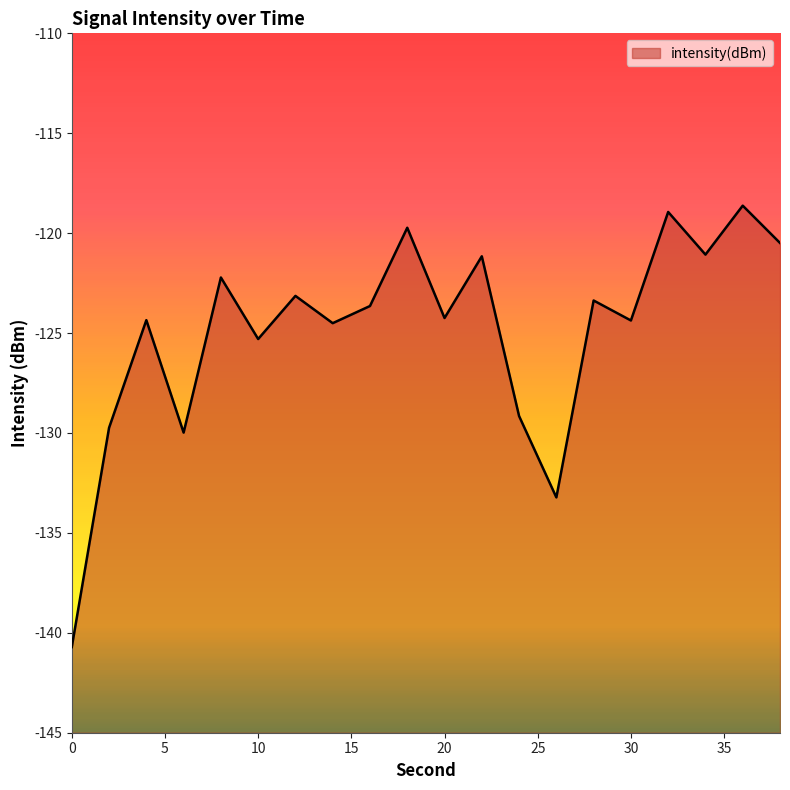

What is the value of the 12th point from the left?

-121.2